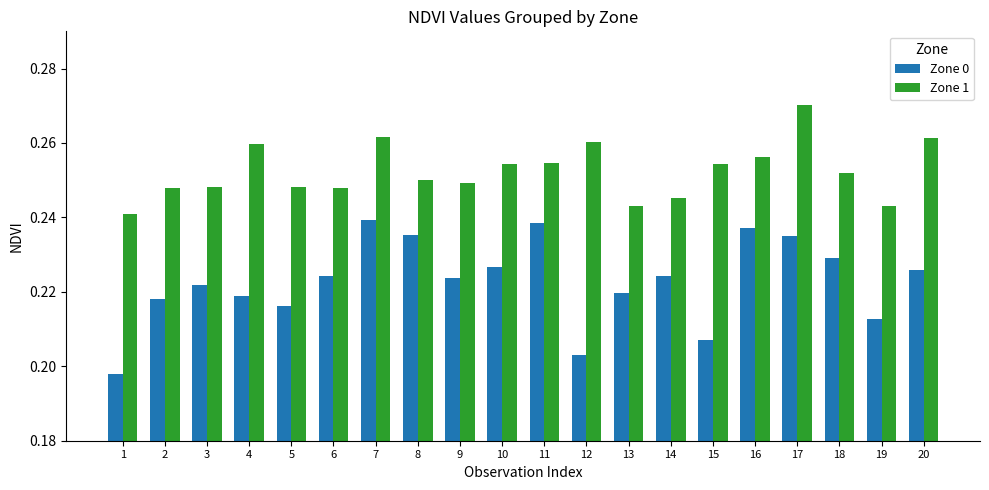

Which series has the largest total across all categories?

Zone 1